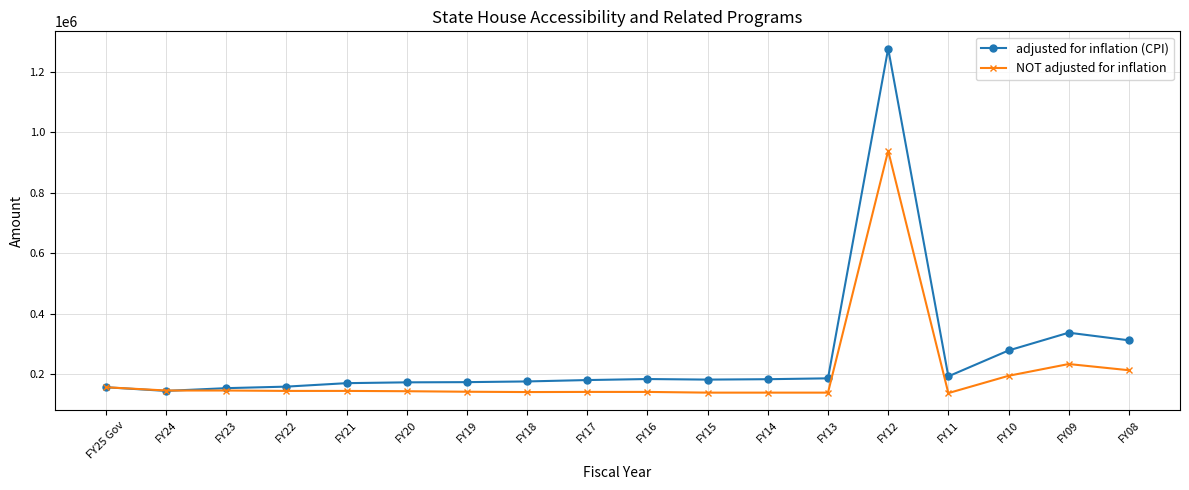

What is the difference between the NOT adjusted for inflation values at FY17 and FY18?

465